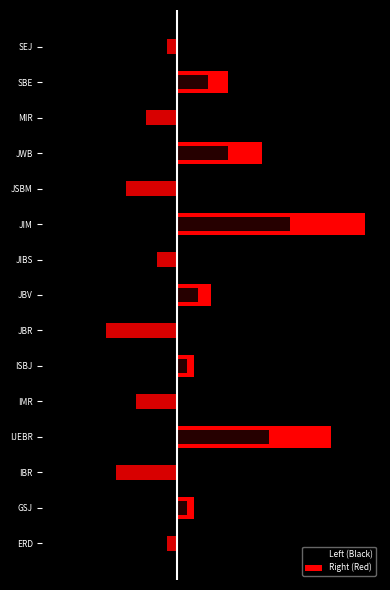

What position from the right is JBV?

8